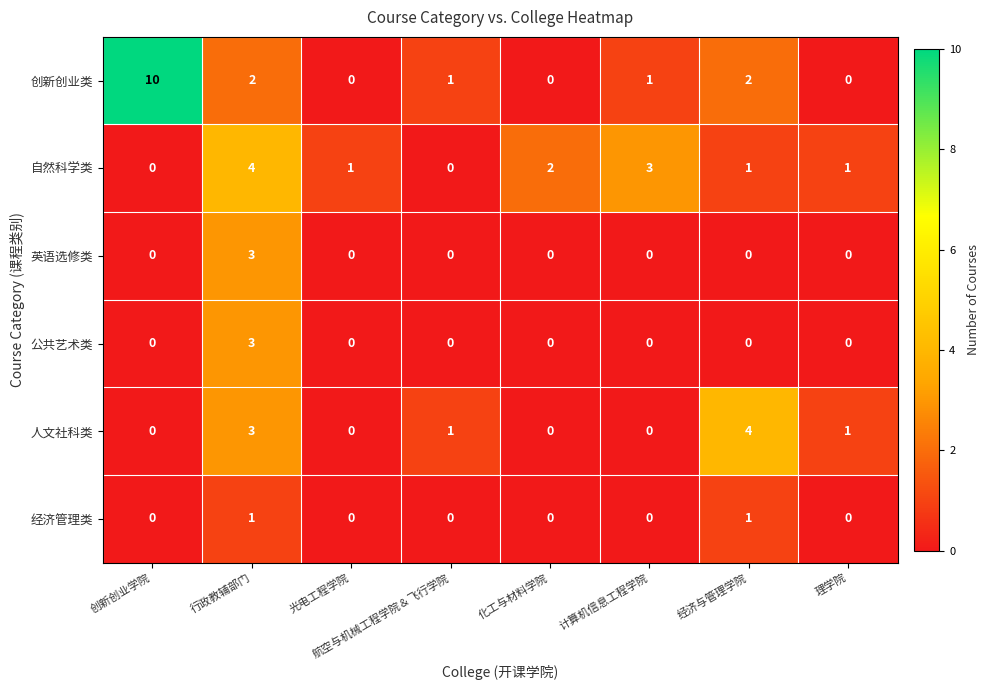

What is the greatest value displayed?

10